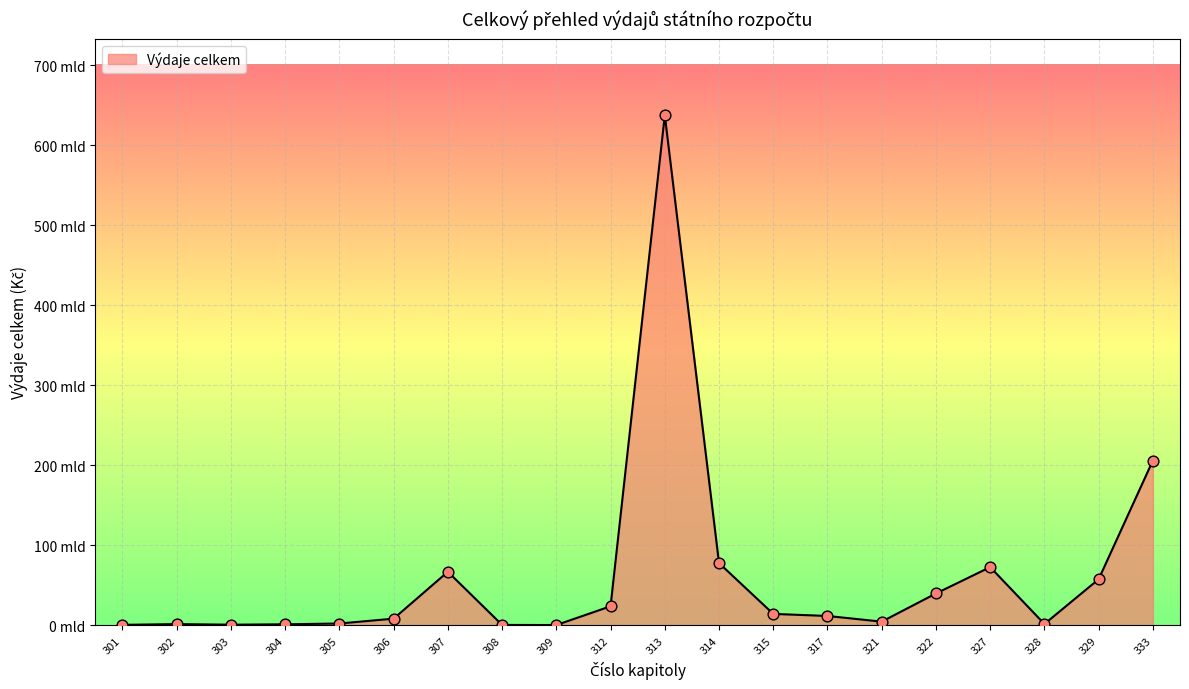

Which has a higher value, 301 or 321?

321